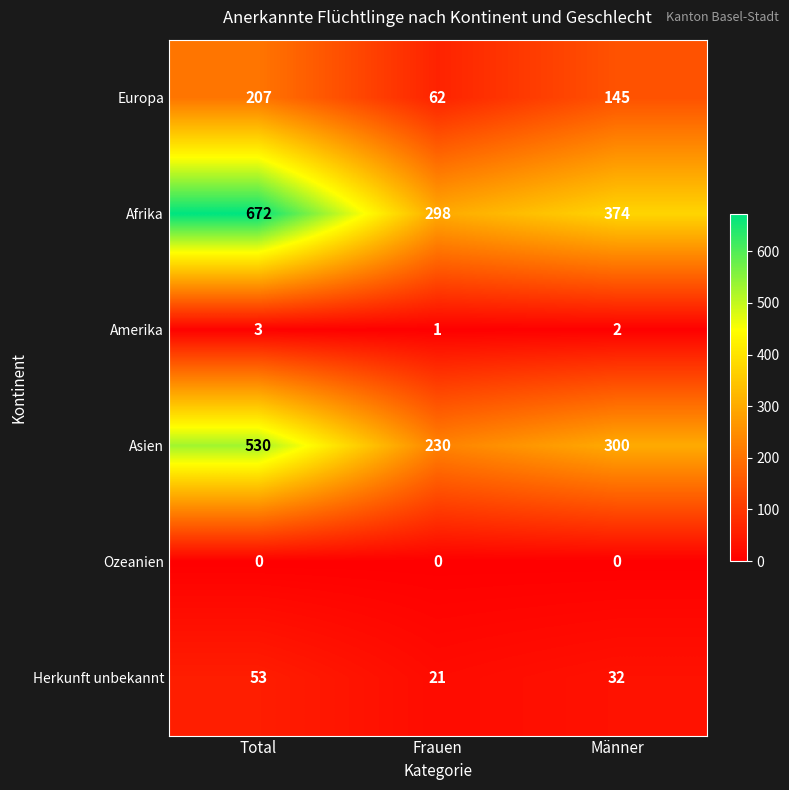

The Amerika series shows 5 at Total. True or false?

False